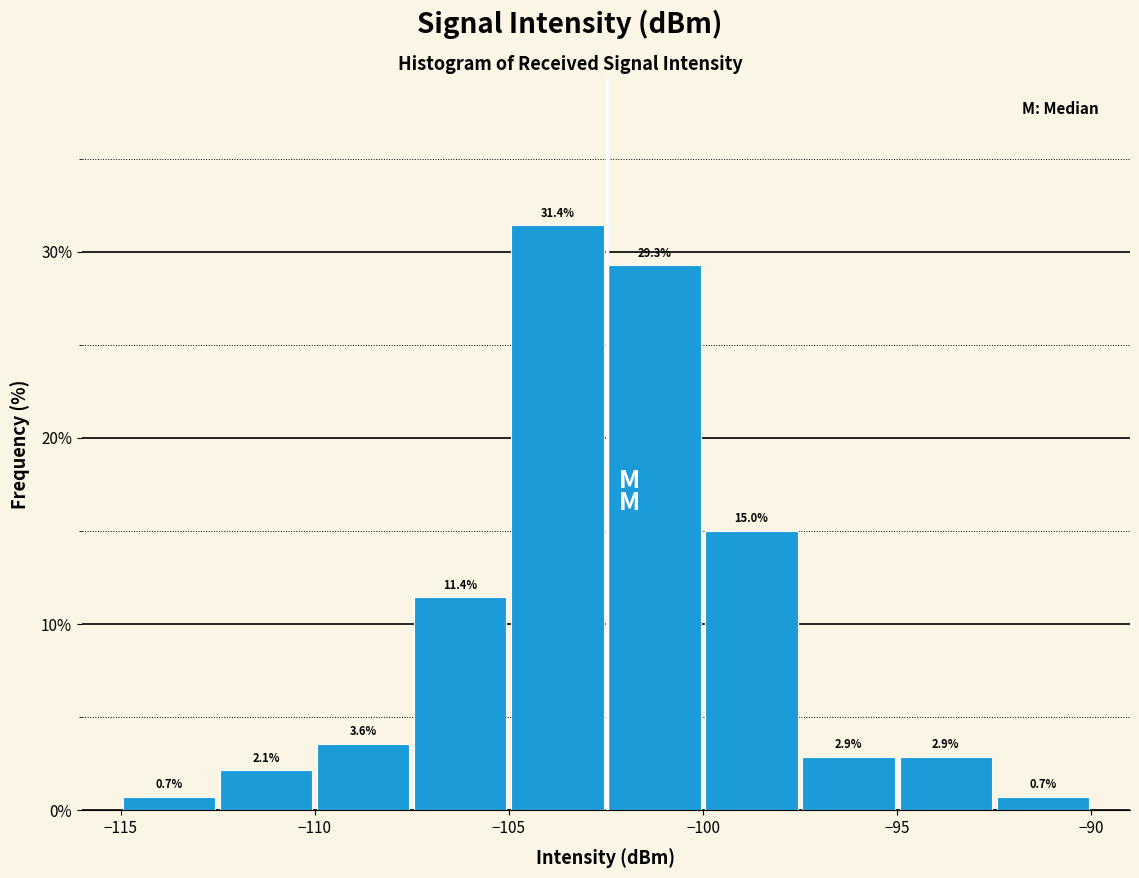

How tall is the bar that spans -100.0 to -97.5 on the x-axis?

15.0